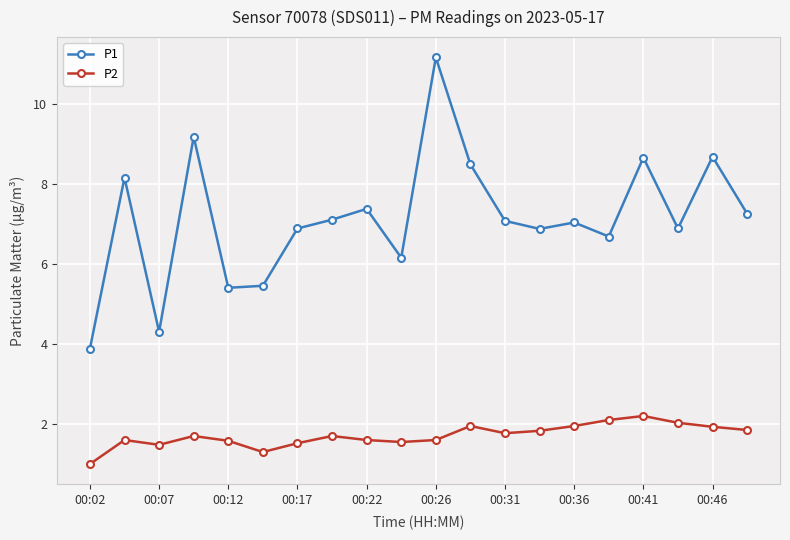

True or false: P2 and P1 cross at least once.

False